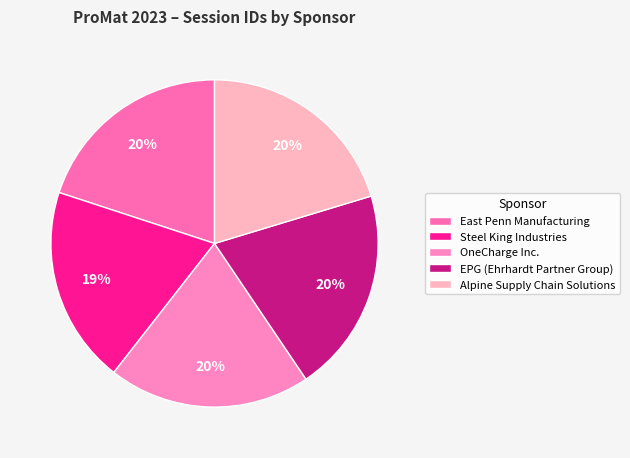

Is it true that Alpine Supply Chain Solutions is 20% of the pie?

True